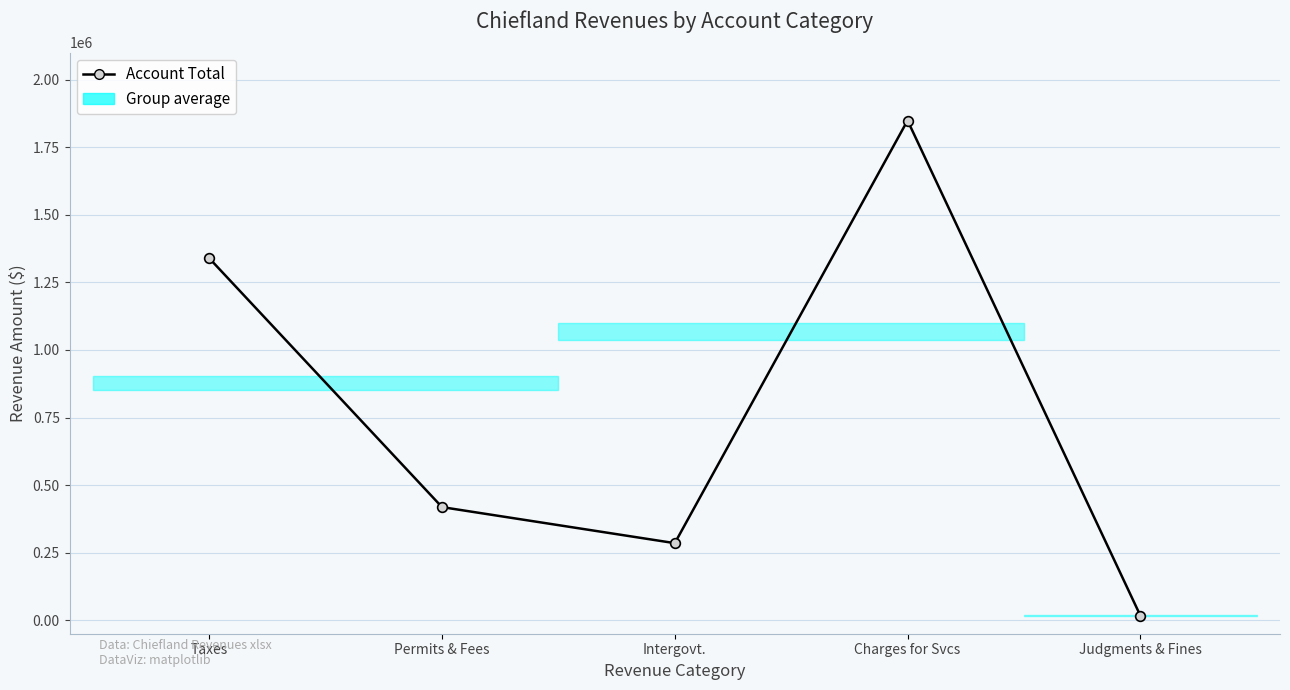

What position from the right is Intergovt.?

3